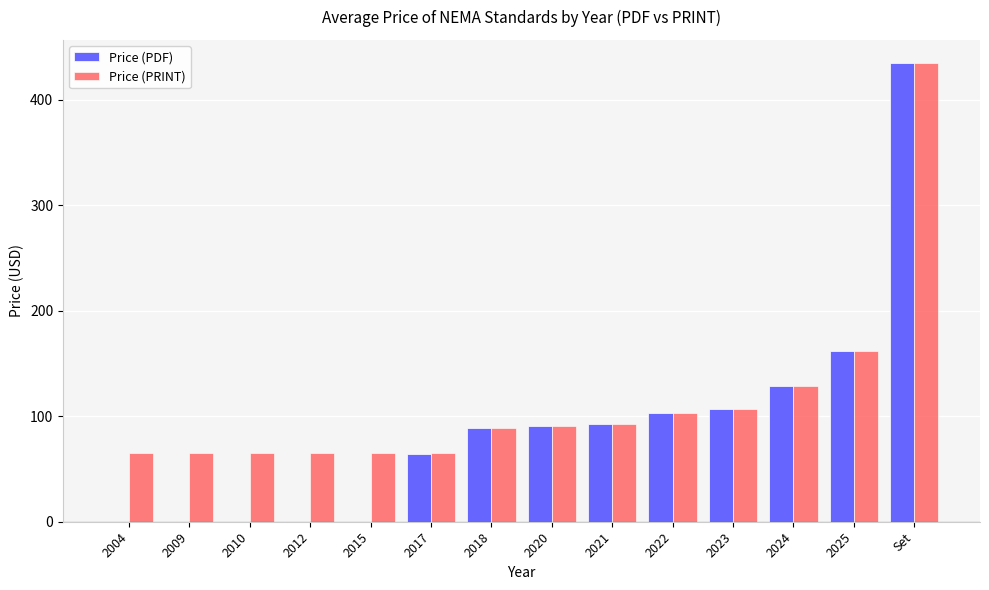

Which series has the largest total across all categories?

Price (PRINT)